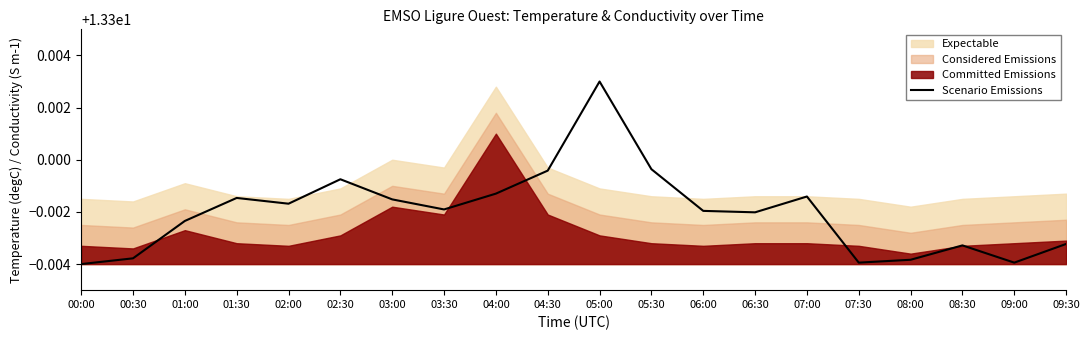

Reading right to left, list all the values displayed in this chart.

13.3	13.3	13.3	13.3	13.3	13.3	13.3	13.3	13.3	13.3	13.3	13.3	13.3	13.3	13.3	13.3	13.3	13.3	13.3	13.3